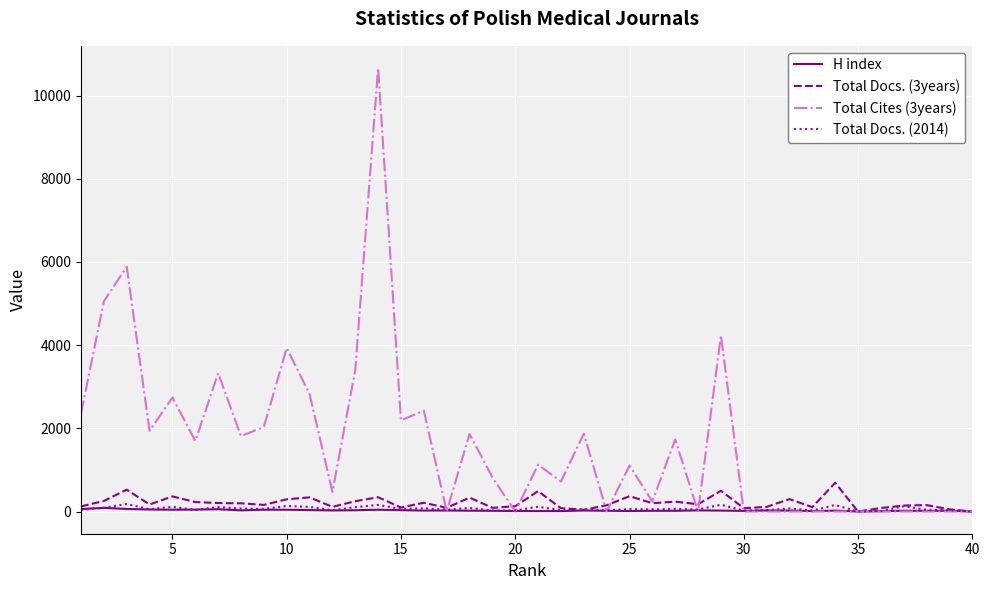

Which series has the largest total across all categories?

Total Cites (3years)